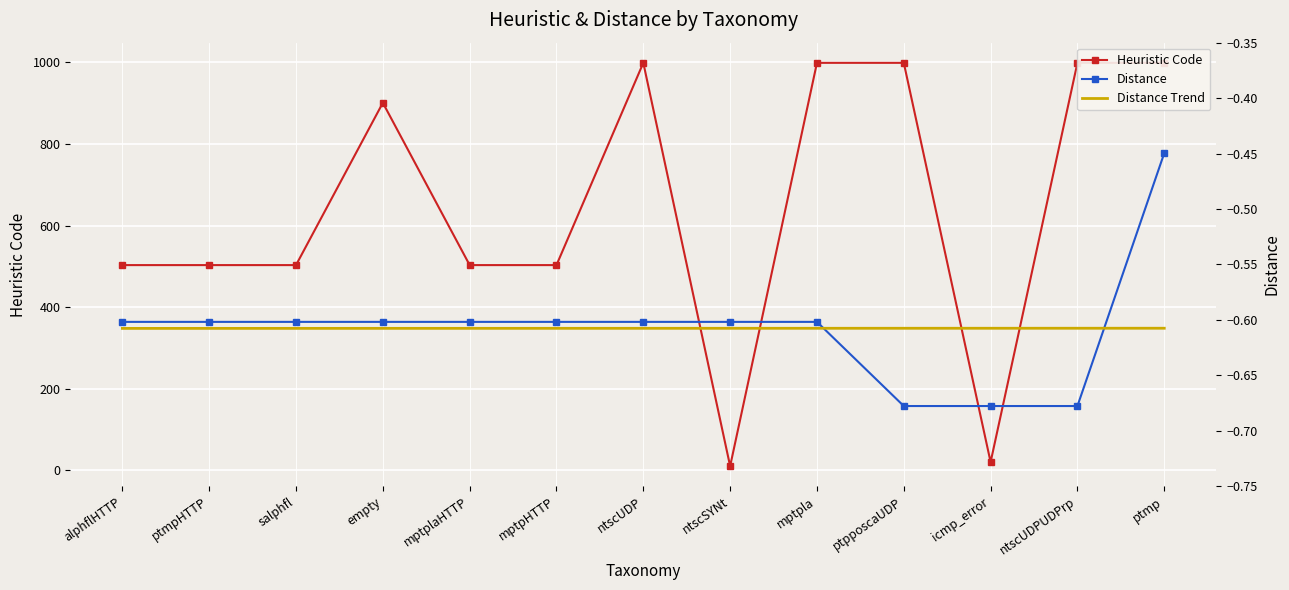

Reading left to right, what are all the values shown in this chart?

Heuristic Code: alphflHTTP=503.0	ptmpHTTP=503.0	salphfl=503.0	empty=901.0	mptplaHTTP=503.0	mptpHTTP=503.0	ntscUDP=999.0	ntscSYNt=10.0	mptpla=999.0	ptpposcaUDP=999.0	icmp_error=20.0	ntscUDPUDPrp=999.0	ptmp=999.0
Distance: alphflHTTP=-0.6	ptmpHTTP=-0.6	salphfl=-0.6	empty=-0.6	mptplaHTTP=-0.6	mptpHTTP=-0.6	ntscUDP=-0.6	ntscSYNt=-0.6	mptpla=-0.6	ptpposcaUDP=-0.7	icmp_error=-0.7	ntscUDPUDPrp=-0.7	ptmp=-0.4
Distance Trend: alphflHTTP=-0.6	ptmpHTTP=-0.6	salphfl=-0.6	empty=-0.6	mptplaHTTP=-0.6	mptpHTTP=-0.6	ntscUDP=-0.6	ntscSYNt=-0.6	mptpla=-0.6	ptpposcaUDP=-0.6	icmp_error=-0.6	ntscUDPUDPrp=-0.6	ptmp=-0.6